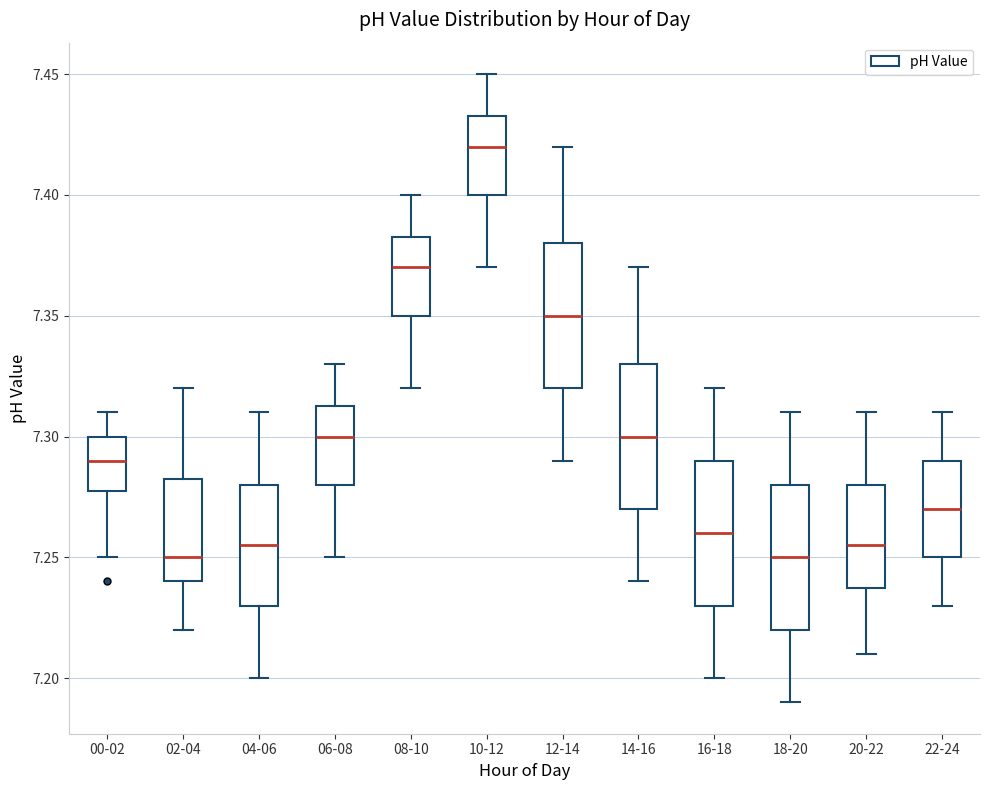

Where does the lower whisker of the box for 14-16 end on the y-axis? The values are not printed on the chart, so give them approximately, as read against the axis.

7.240